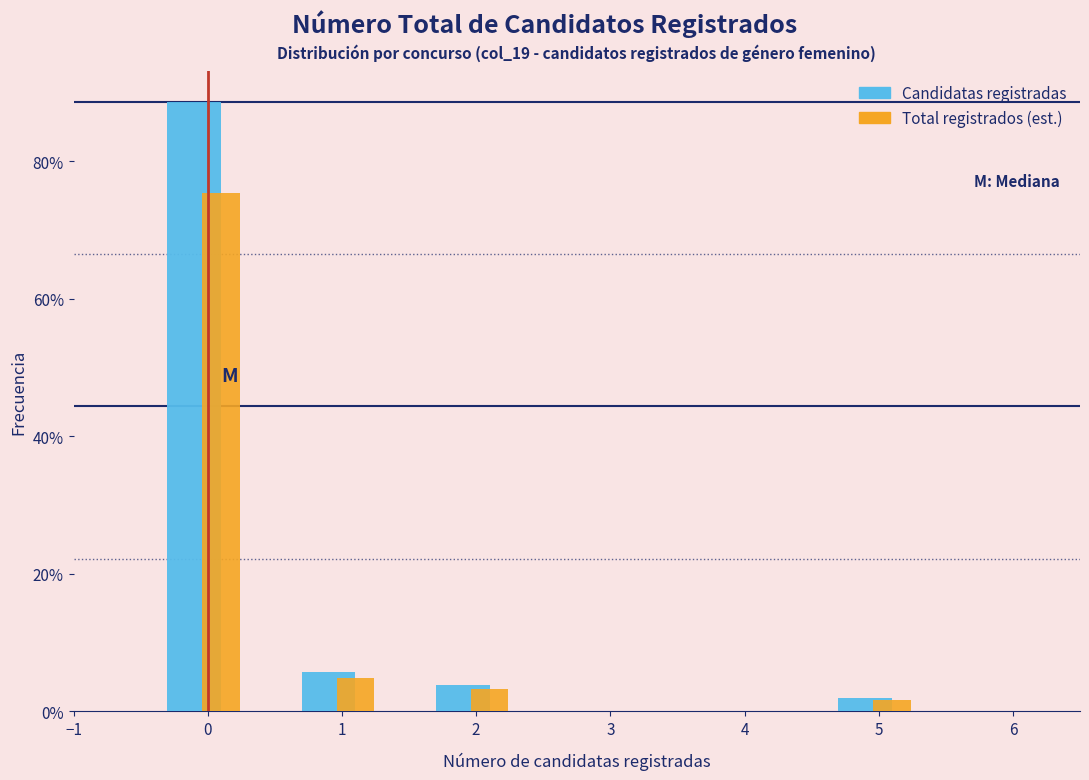

Reading left to right, transcribe this chart: for each range on the x-axis, give the height of each series' bar. The values are not printed on the chart, so give them approximately, as read against the axis.

-0.5 to 0.5: Candidatas registradas=88	Total registrados (est.)=76
0.5 to 1.5: Candidatas registradas=6	Total registrados (est.)=4
1.5 to 2.5: Candidatas registradas=4	Total registrados (est.)=4
2.5 to 3.5: Candidatas registradas=0	Total registrados (est.)=0
3.5 to 4.5: Candidatas registradas=0	Total registrados (est.)=0
4.5 to 5.5: Candidatas registradas=under 2	Total registrados (est.)=under 2